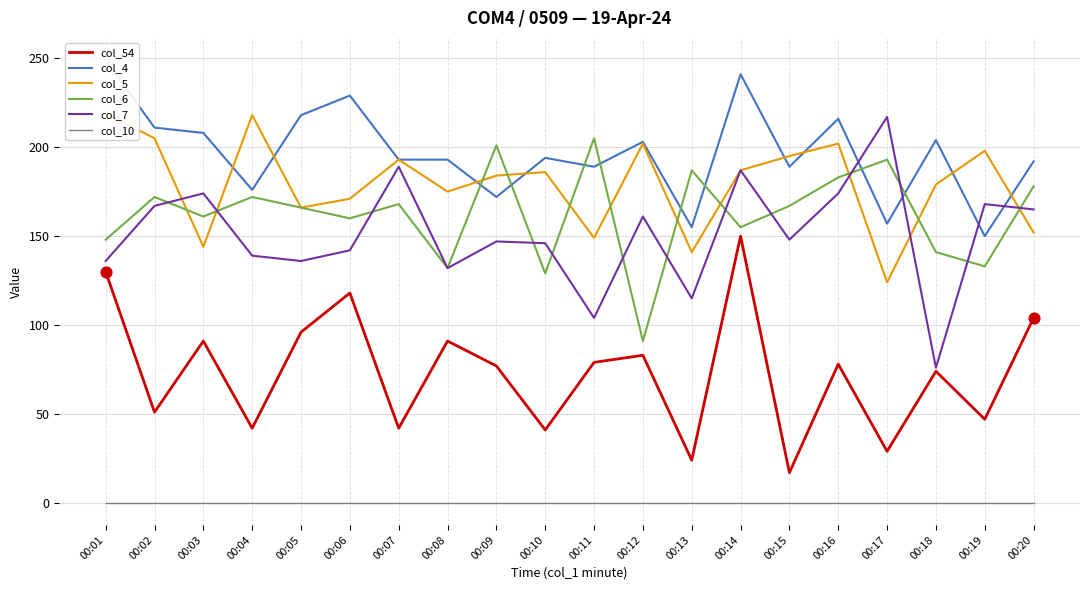

Which series contains the lowest Y value?

col_10